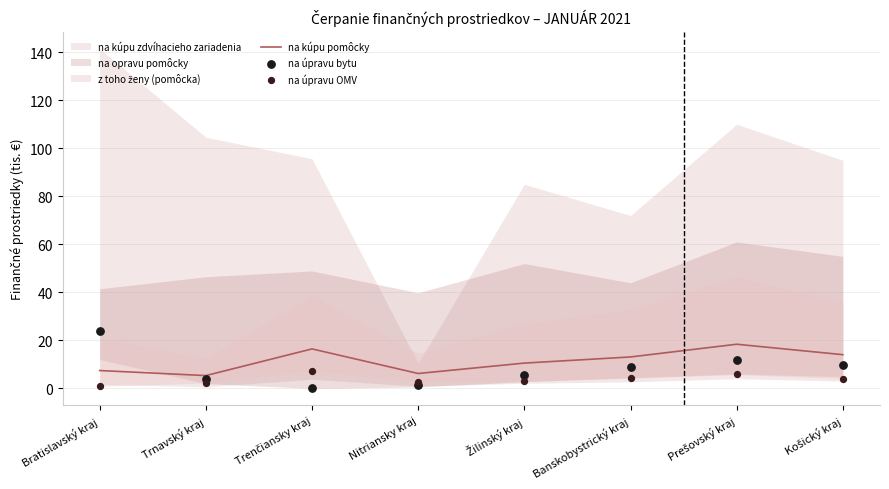

At which category is the sum across all series the highest?

Prešovský kraj